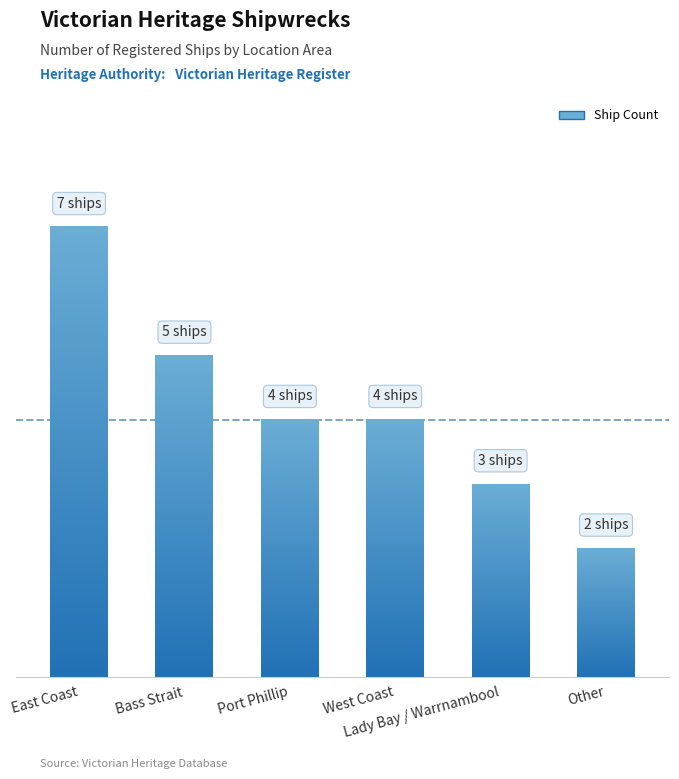

Read the value at Lady Bay / Warrnambool.

3